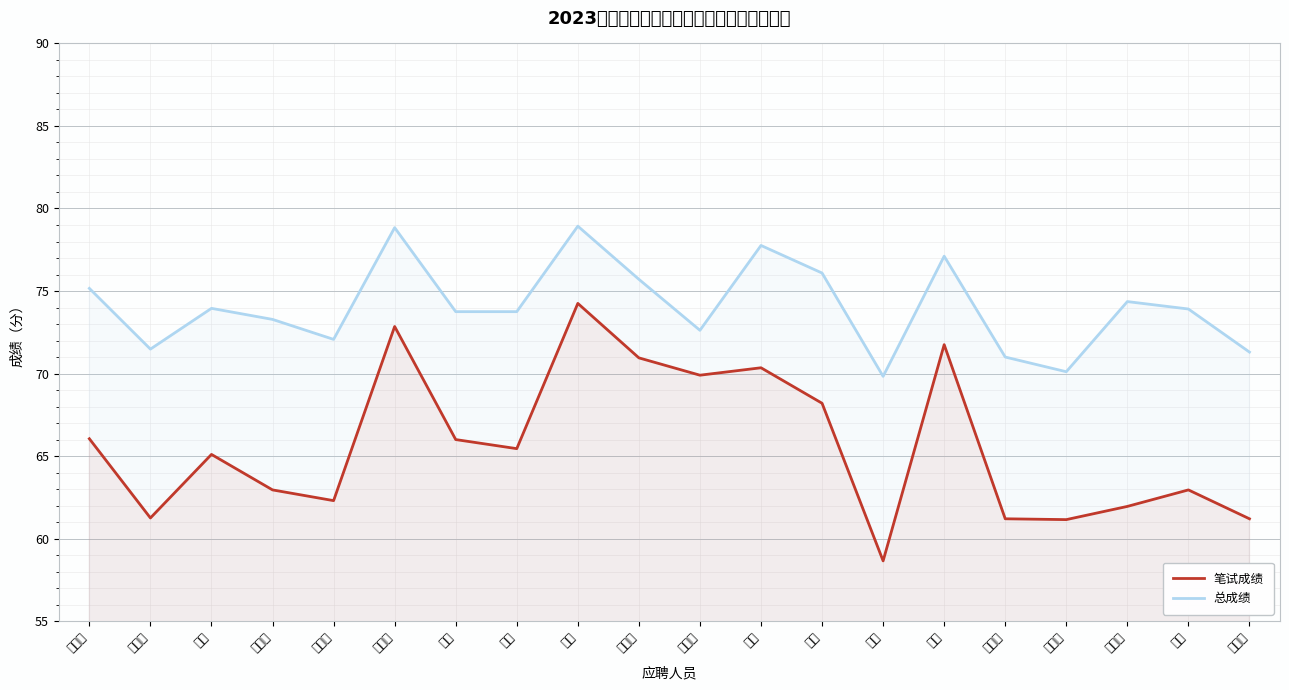

Reading left to right, what are all the values shown in this chart?

笔试成绩: 66.0	61.2	65.1	63.0	62.3	72.8	66.0	65.5	74.2	71.0	69.9	70.3	68.2	58.6	71.8	61.2	61.1	62.0	63.0	61.2
总成绩: 75.2	71.5	74.0	73.3	72.1	78.8	73.8	73.8	78.9	75.7	72.6	77.8	76.1	69.8	77.1	71.0	70.1	74.4	73.9	71.3